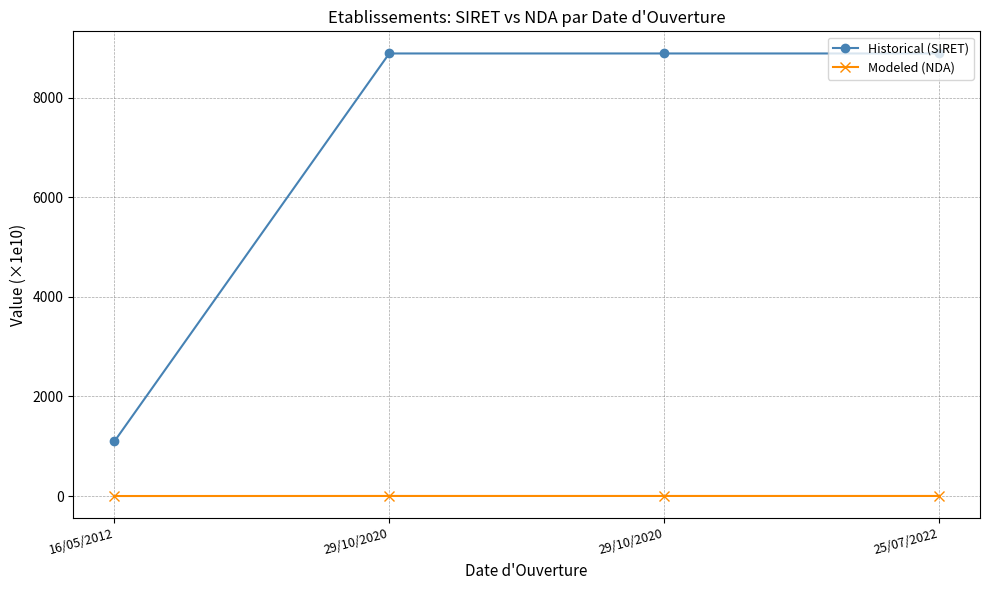

What is the sum of the Historical (SIRET) values at 25/07/2022 and 29/10/2020?

17786.2